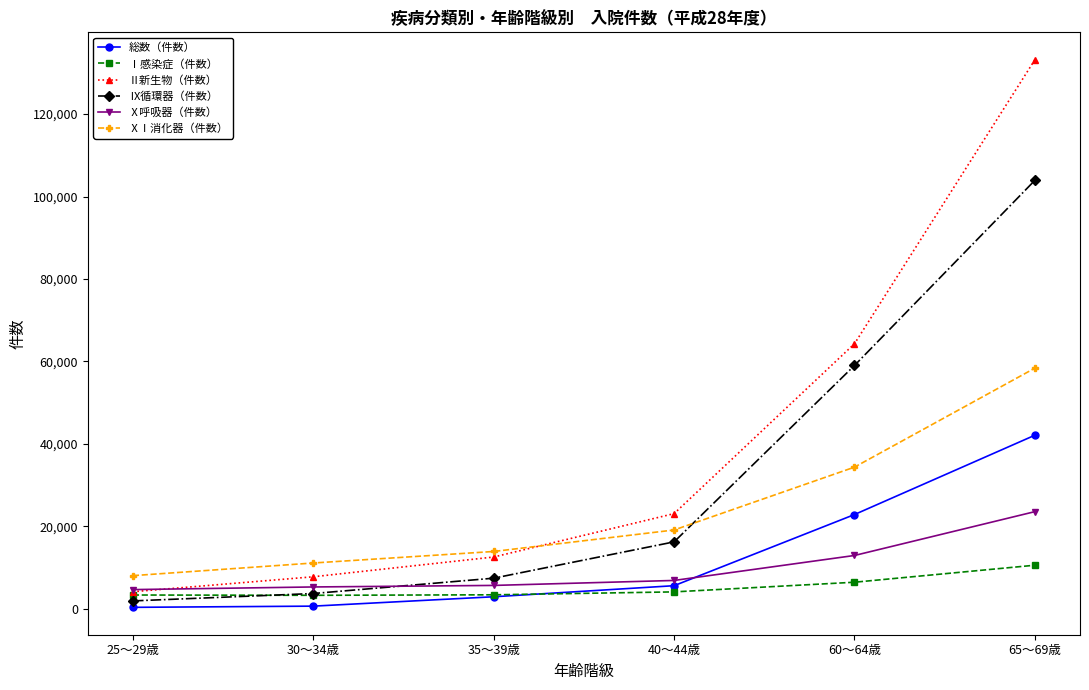

What is the difference between the maximum and second lowest values in the Ⅱ新生物（件数） series?

125463